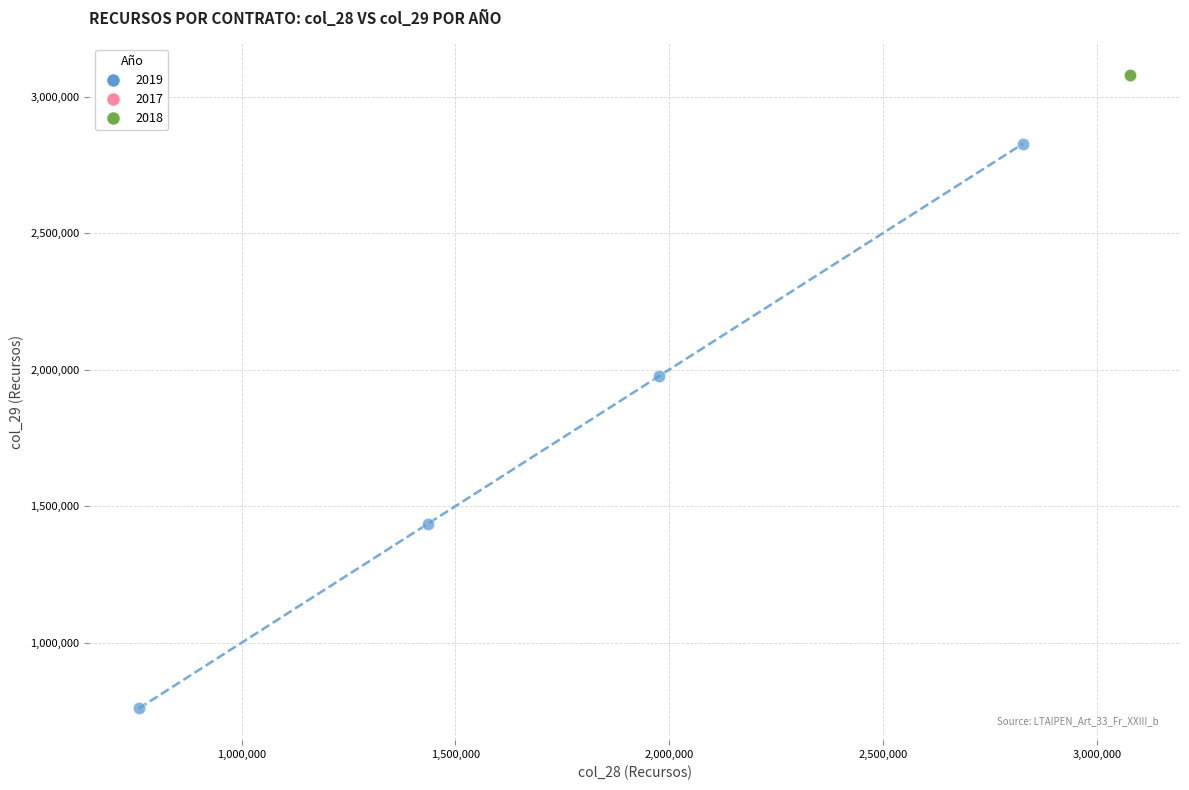

Which series has the widest spread of Y values?

2019